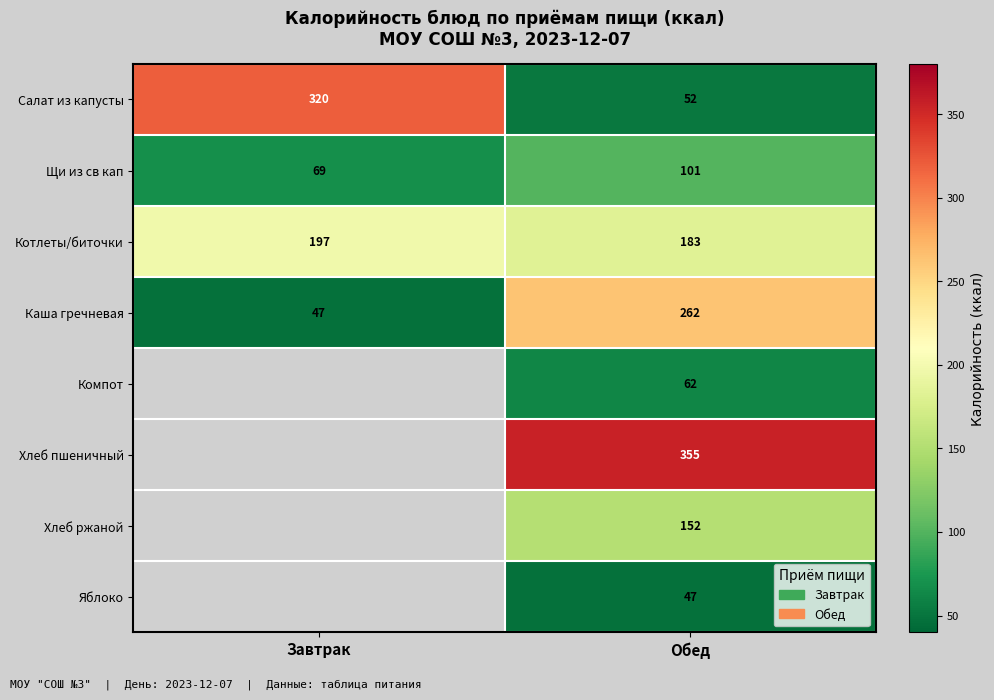

What is the lowest value of the Каша гречневая series?

47